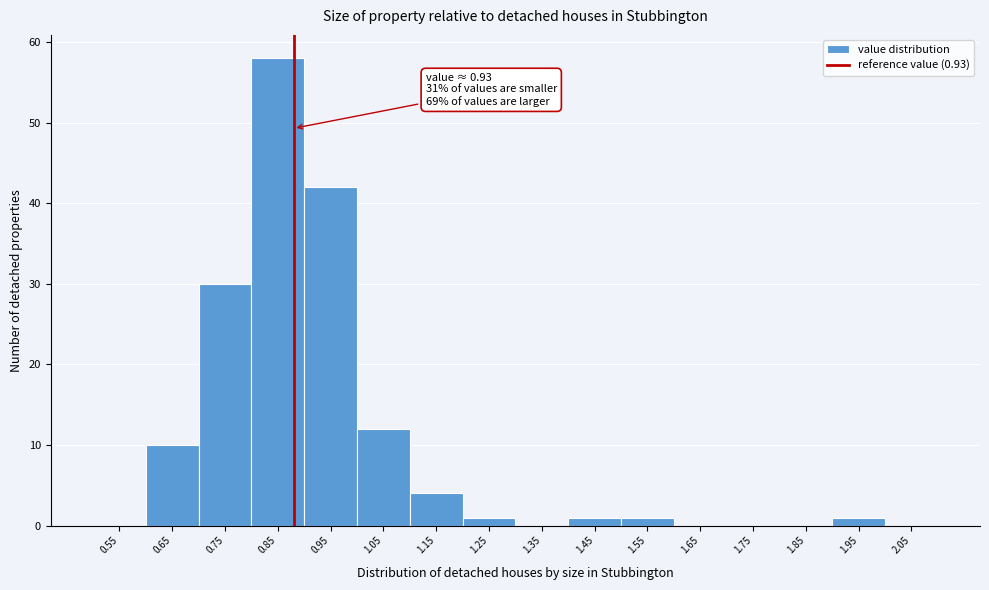

Reading left to right, what are all the values shown in this chart?

0.55=0	0.65=10	0.75=30	0.85=58	0.95=42	1.05=12	1.15=4	1.25=1	1.35=0	1.45=1	1.55=1	1.65=0	1.75=0	1.85=0	1.95=1	2.05=0